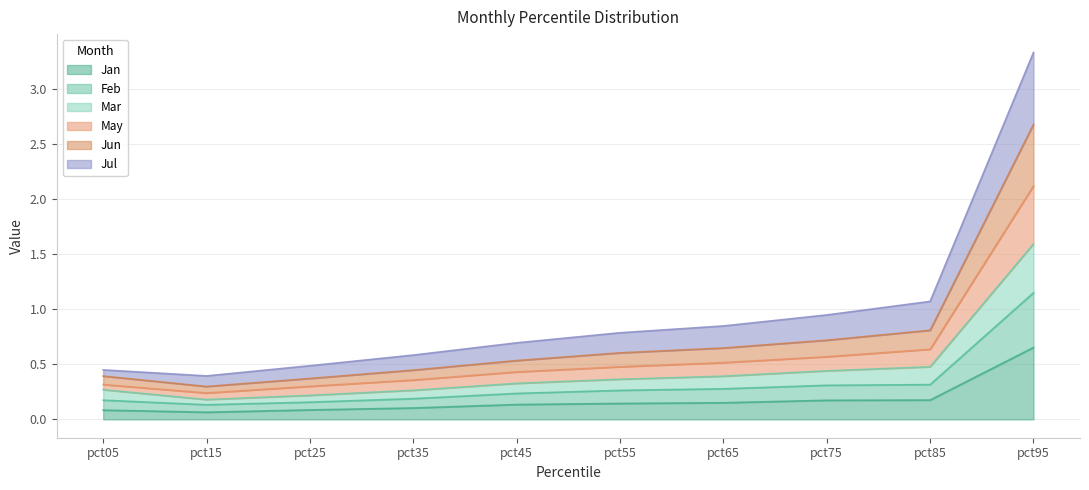

Which category has the highest value in the Jan series?

pct95